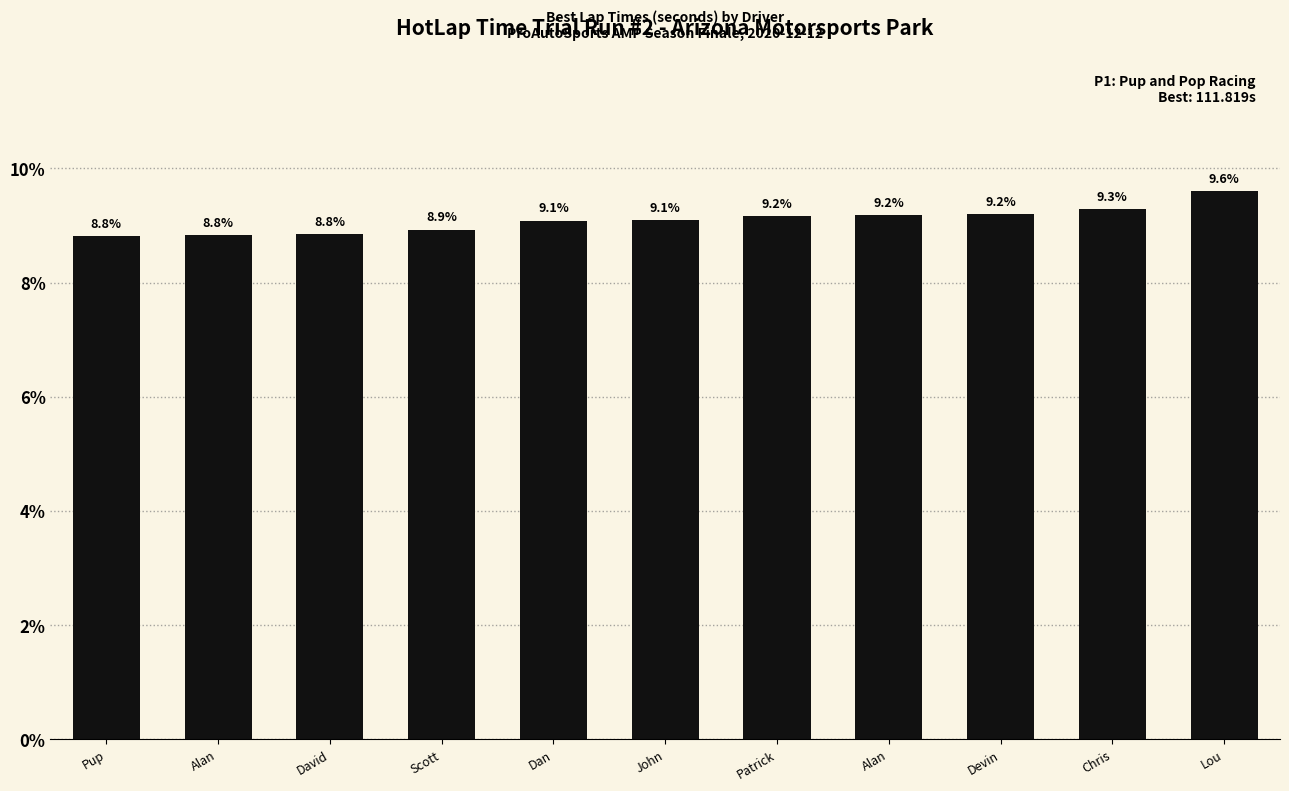

Reading left to right, list all the values displayed in this chart.

Pup=8.8	Alan=8.8	David=8.8	Scott=8.9	Dan=9.1	John=9.1	Patrick=9.2	Alan=9.2	Devin=9.2	Chris=9.3	Lou=9.6